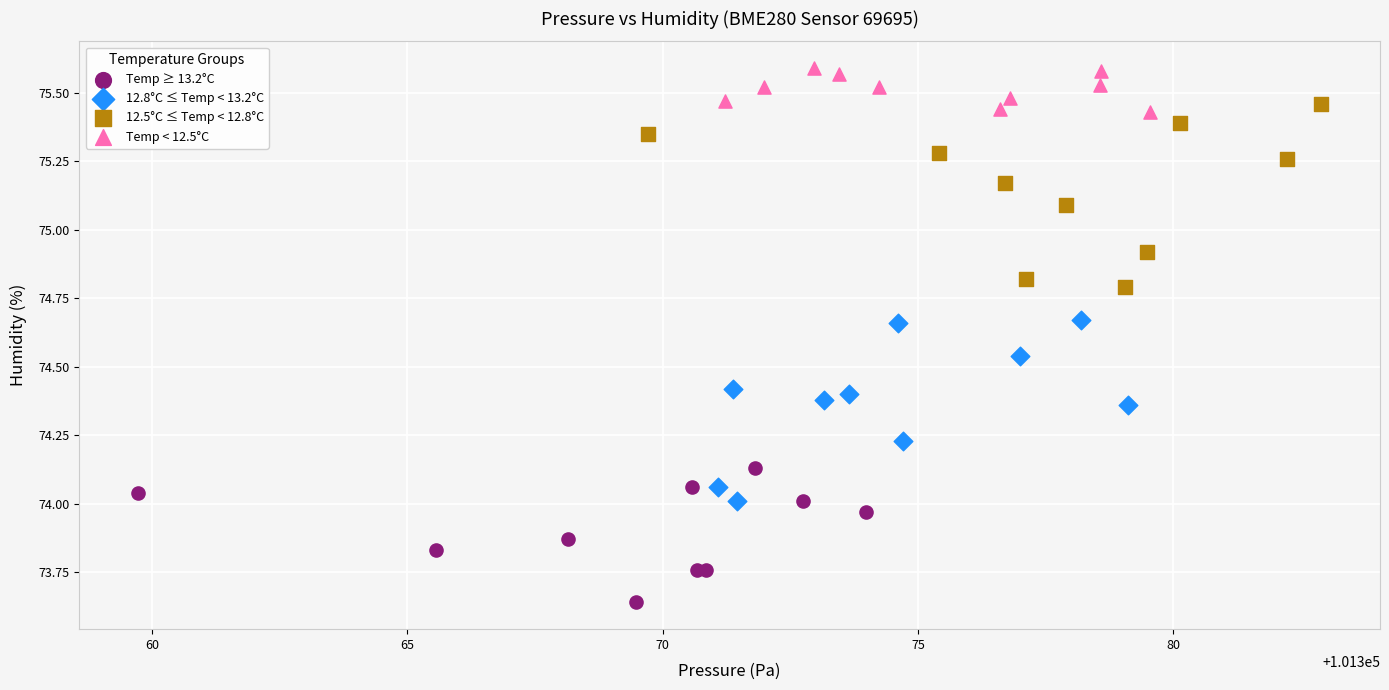

Which series reaches the minimum Y coordinate?

Temp ≥ 13.2°C